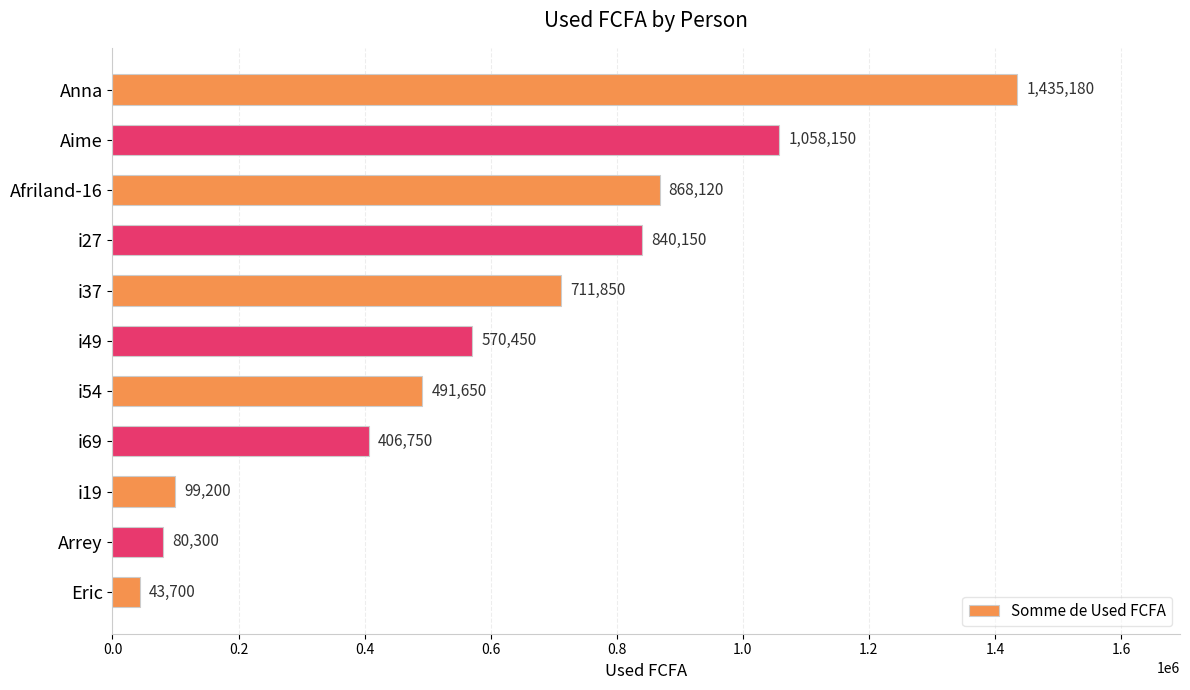

Reading top to bottom, transcribe all the data shown in this chart.

Anna=1435180	Aime=1058150	Afriland-16=868120	i27=840150	i37=711850	i49=570450	i54=491650	i69=406750	i19=99200	Arrey=80300	Eric=43700